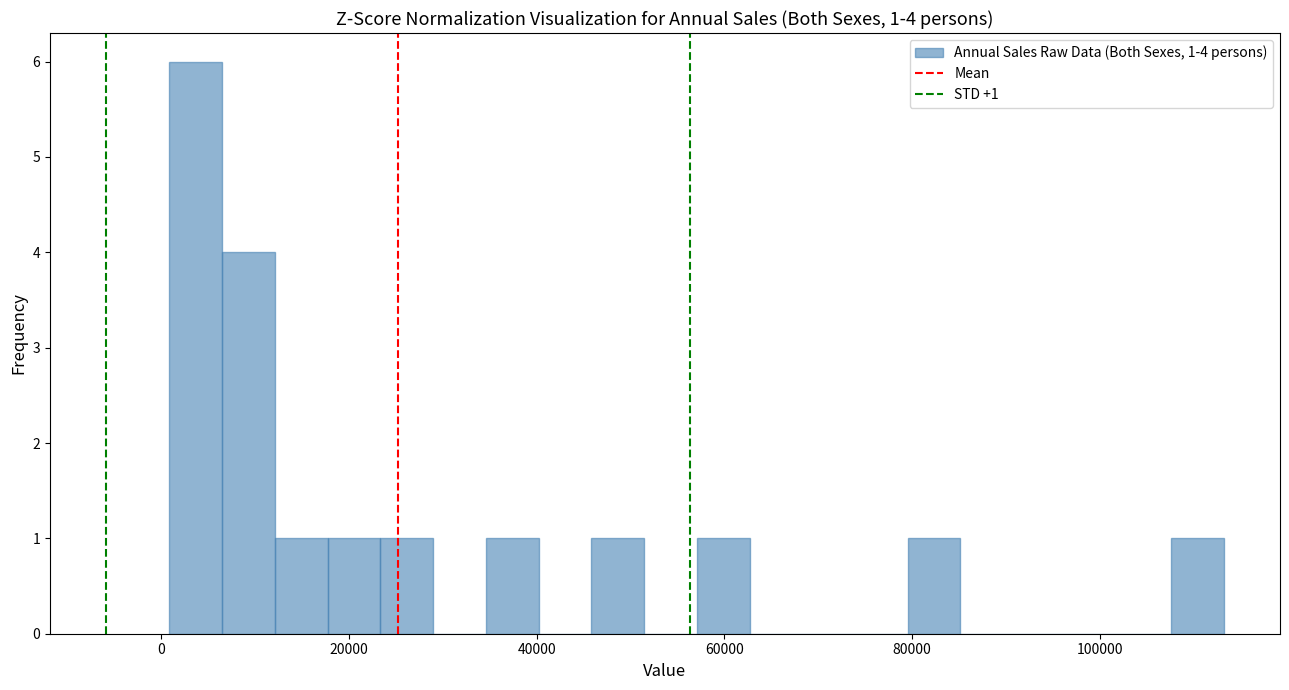

Read against the x-axis, roughly where is the centre of the tallest bar?

4000